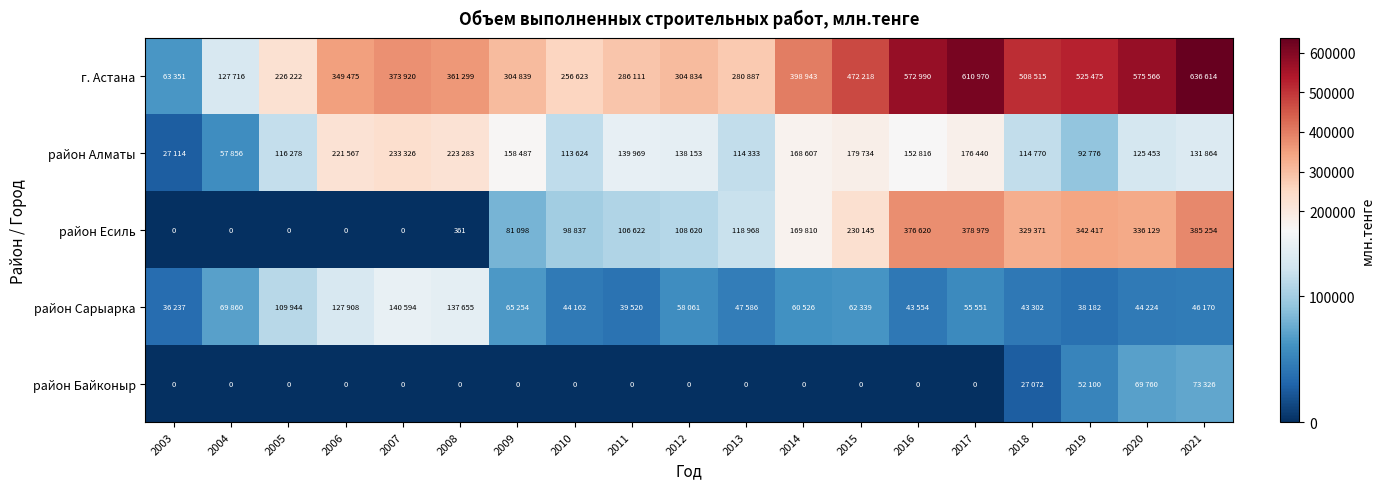

Rank the series by their maximum value, from lowest to highest.

район Байконыр, район Сарыарка, район Алматы, район Есиль, г. Астана